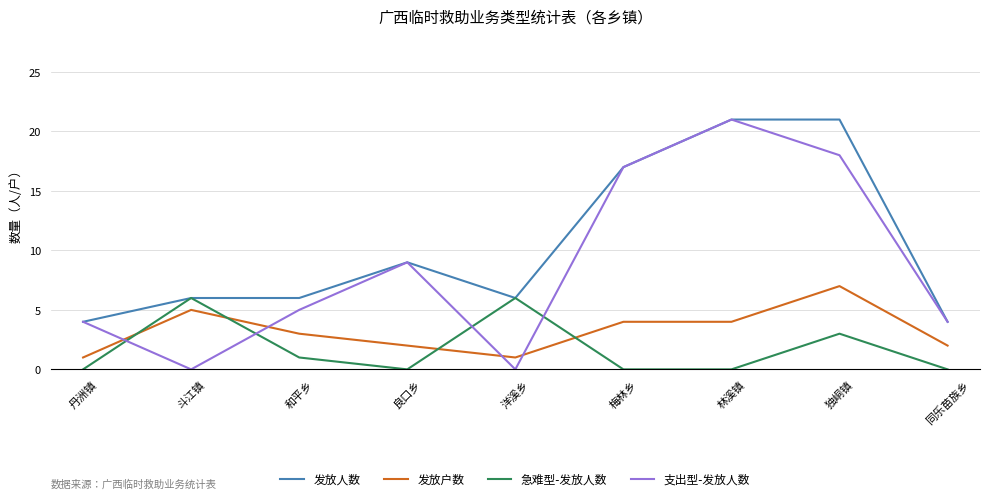

Reading right to left, what are all the values shown in this chart?

发放人数: 4	21	21	17	6	9	6	6	4
发放户数: 2	7	4	4	1	2	3	5	1
急难型-发放人数: 0	3	0	0	6	0	1	6	0
支出型-发放人数: 4	18	21	17	0	9	5	0	4